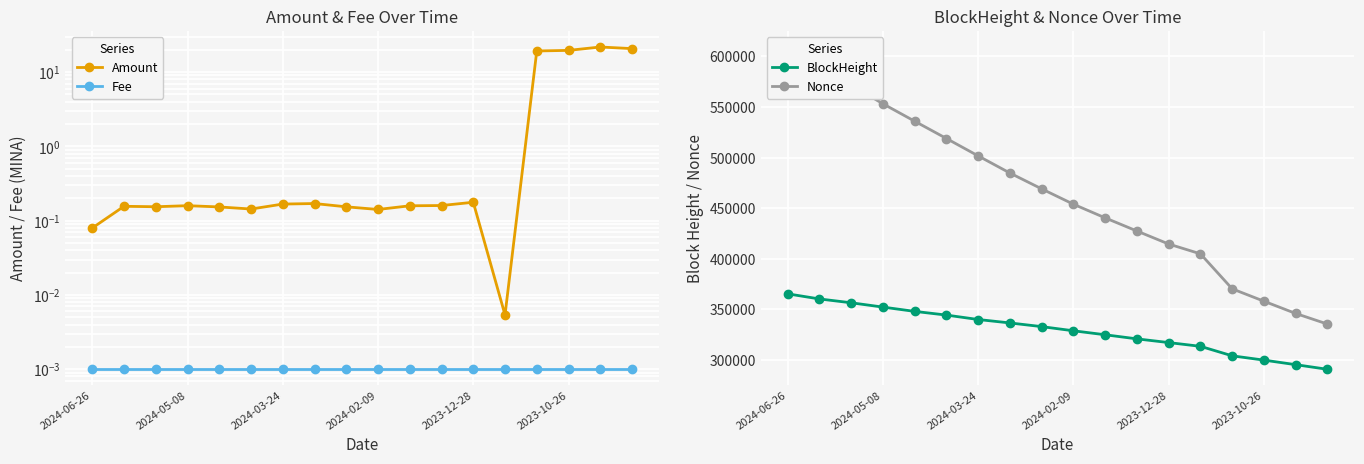

What is the difference between the maximum and minimum values in the BlockHeight series?

74579